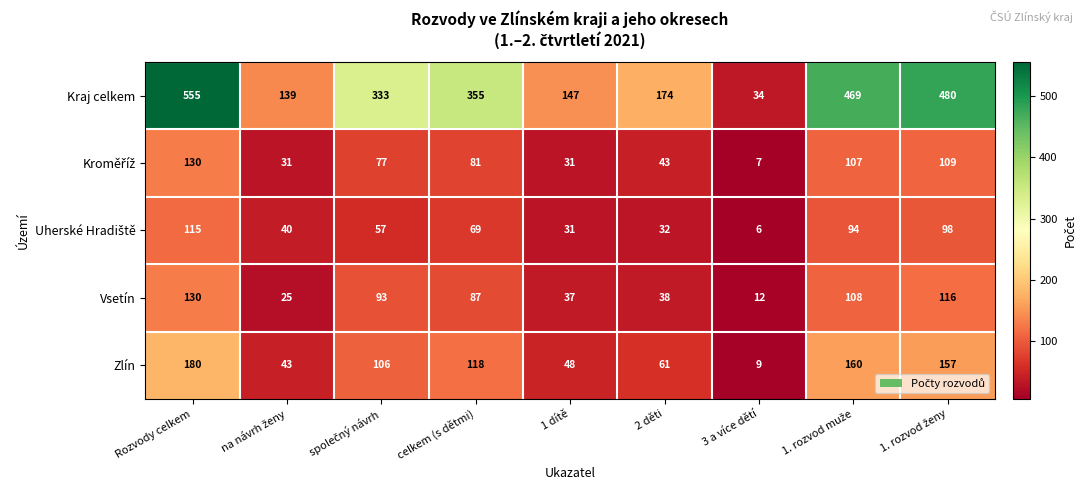

At which label does Kraj celkem reach its peak?

Rozvody celkem